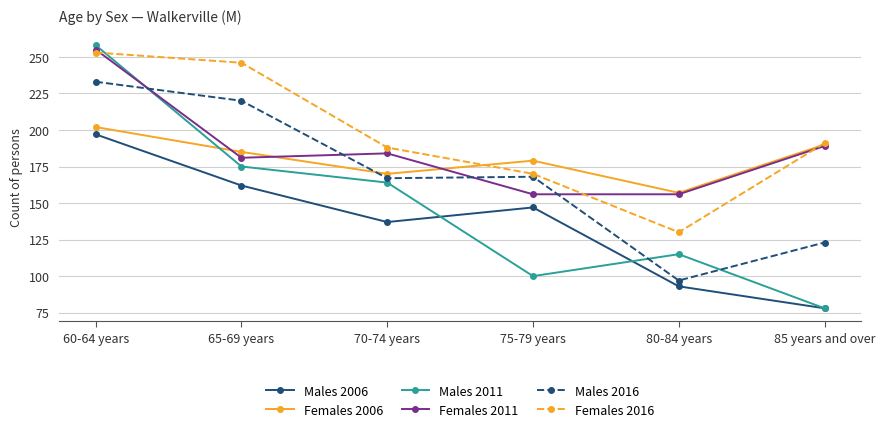

Where does the Females 2011 series first go above 184?

60-64 years